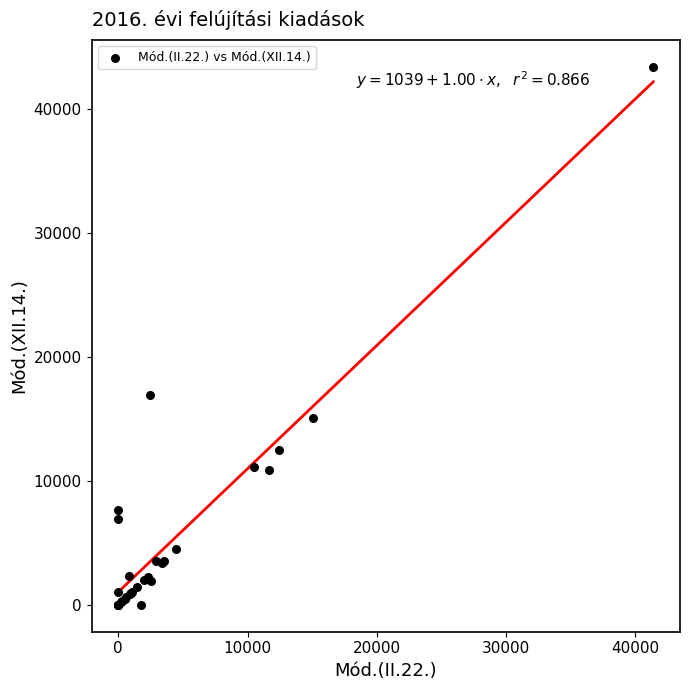

What Y value in the scatter plot is closest to 21722?

16910